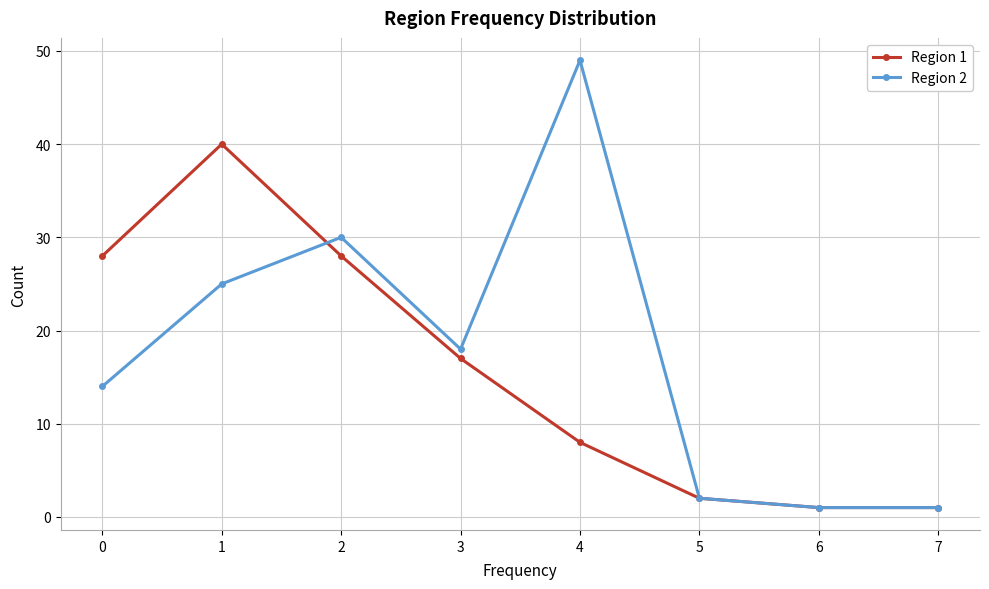

Reading right to left, what are all the values shown in this chart?

Region 1: 7=1	6=1	5=2	4=8	3=17	2=28	1=40	0=28
Region 2: 7=1	6=1	5=2	4=49	3=18	2=30	1=25	0=14